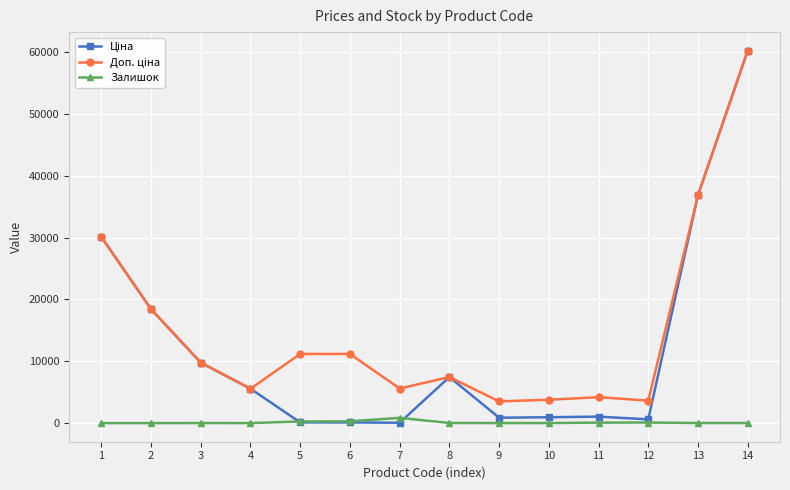

What is the difference between the highest and lowest values at 2?

18420.9